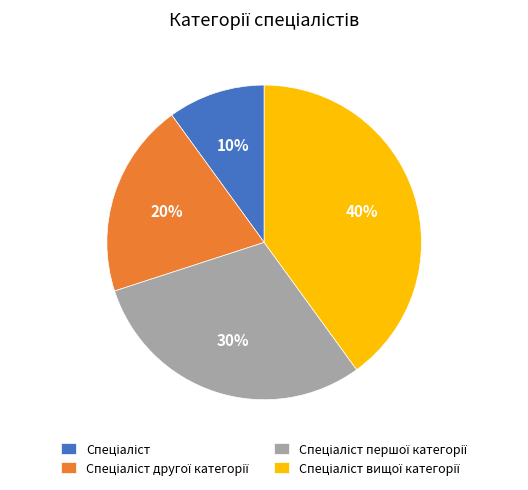

Is there any slice that represents more than half of the pie?

No